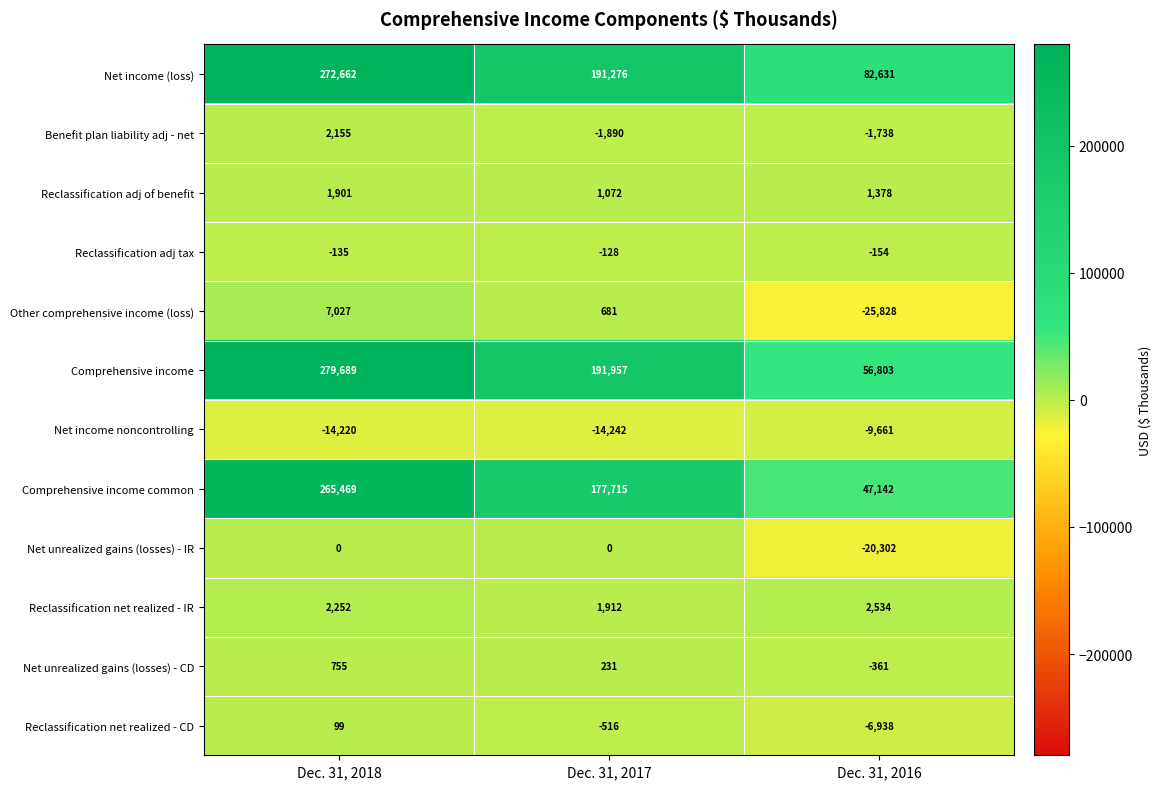

Which series has the largest total across all categories?

Net income (loss)